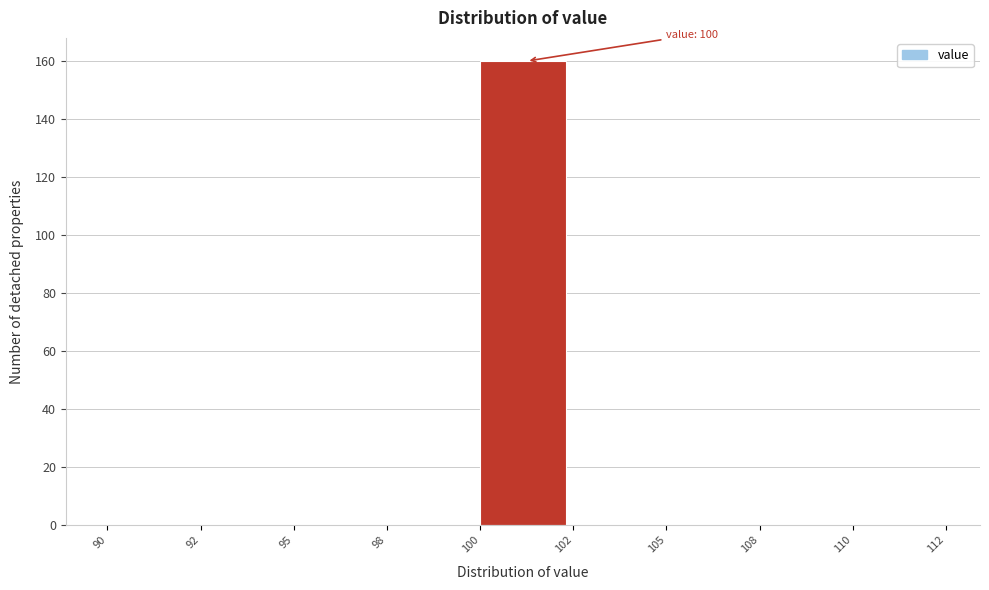

Reading left to right, extract all data points from this chart.

90=0	92=0	95=0	98=0	100=160	102=0	105=0	108=0	110=0